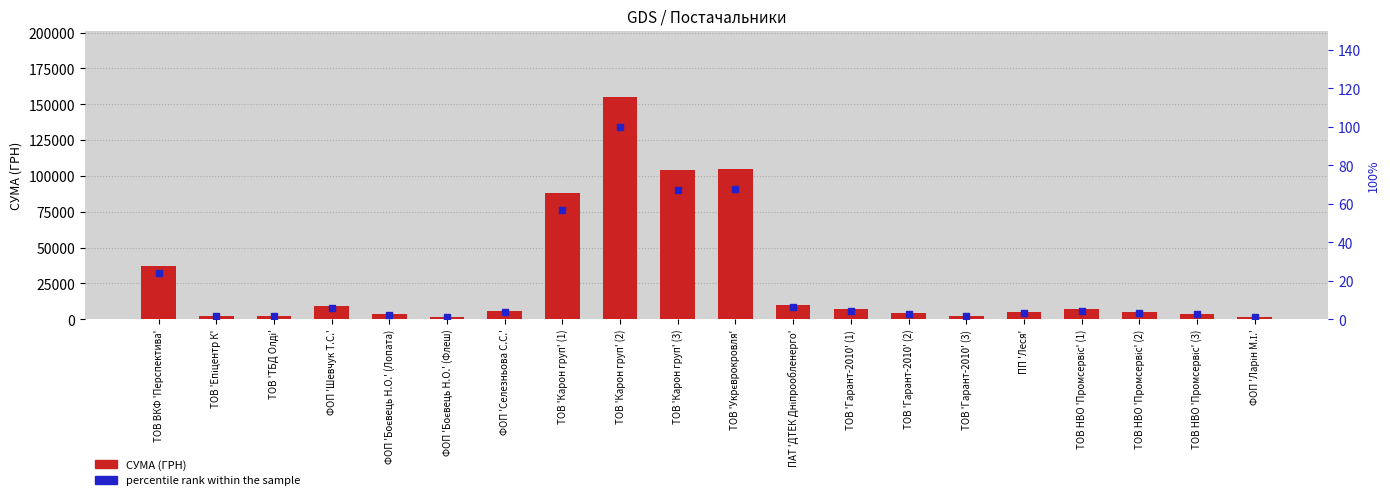

At which category is the sum across all series the highest?

ТОВ 'Карон груп' (2)